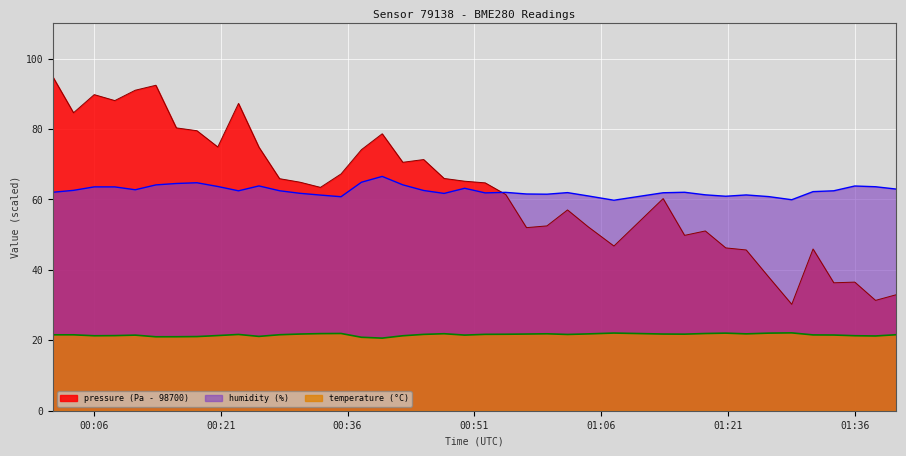

Reading left to right, list all the values displayed in this chart.

pressure: 2023-08-06T00:01:11=94.8	2023-08-06T00:03:37=84.6	2023-08-06T00:06:04=89.8	2023-08-06T00:08:30=88.1	2023-08-06T00:10:55=91.0	2023-08-06T00:13:21=92.4	2023-08-06T00:15:46=80.3	2023-08-06T00:18:12=79.5	2023-08-06T00:20:40=74.9	2023-08-06T00:23:07=87.3	2023-08-06T00:25:32=74.8	2023-08-06T00:27:58=65.9	2023-08-06T00:30:23=64.9	2023-08-06T00:32:48=63.4	2023-08-06T00:35:14=67.2	2023-08-06T00:37:39=74.2	2023-08-06T00:40:06=78.7	2023-08-06T00:42:32=70.6	2023-08-06T00:45:00=71.3	2023-08-06T00:47:25=66.0	2023-08-06T00:49:51=65.2	2023-08-06T00:52:16=64.7	2023-08-06T00:54:42=61.4	2023-08-06T00:57:09=52.0	2023-08-06T00:59:34=52.5	2023-08-06T01:02:00=57.0	2023-08-06T01:04:26=52.2	2023-08-06T01:07:29=46.8	2023-08-06T01:13:18=60.2	2023-08-06T01:15:50=49.8	2023-08-06T01:18:17=51.1	2023-08-06T01:20:42=46.2	2023-08-06T01:23:07=45.7	2023-08-06T01:25:46=38.0	2023-08-06T01:28:30=30.2	2023-08-06T01:31:01=45.9	2023-08-06T01:33:28=36.3	2023-08-06T01:35:57=36.5	2023-08-06T01:38:24=31.3	2023-08-06T01:40:50=32.9
humidity: 2023-08-06T00:01:11=62.0	2023-08-06T00:03:37=62.6	2023-08-06T00:06:04=63.6	2023-08-06T00:08:30=63.6	2023-08-06T00:10:55=62.8	2023-08-06T00:13:21=64.1	2023-08-06T00:15:46=64.5	2023-08-06T00:18:12=64.8	2023-08-06T00:20:40=63.7	2023-08-06T00:23:07=62.5	2023-08-06T00:25:32=63.9	2023-08-06T00:27:58=62.5	2023-08-06T00:30:23=61.8	2023-08-06T00:32:48=61.2	2023-08-06T00:35:14=60.8	2023-08-06T00:37:39=64.9	2023-08-06T00:40:06=66.5	2023-08-06T00:42:32=64.2	2023-08-06T00:45:00=62.5	2023-08-06T00:47:25=61.7	2023-08-06T00:49:51=63.2	2023-08-06T00:52:16=61.9	2023-08-06T00:54:42=62.0	2023-08-06T00:57:09=61.6	2023-08-06T00:59:34=61.5	2023-08-06T01:02:00=62.0	2023-08-06T01:04:26=61.0	2023-08-06T01:07:29=59.8	2023-08-06T01:13:18=61.9	2023-08-06T01:15:50=62.0	2023-08-06T01:18:17=61.3	2023-08-06T01:20:42=60.9	2023-08-06T01:23:07=61.3	2023-08-06T01:25:46=60.8	2023-08-06T01:28:30=59.9	2023-08-06T01:31:01=62.2	2023-08-06T01:33:28=62.5	2023-08-06T01:35:57=63.8	2023-08-06T01:38:24=63.6	2023-08-06T01:40:50=63.0
temperature: 2023-08-06T00:01:11=21.6	2023-08-06T00:03:37=21.6	2023-08-06T00:06:04=21.3	2023-08-06T00:08:30=21.3	2023-08-06T00:10:55=21.5	2023-08-06T00:13:21=21.0	2023-08-06T00:15:46=21.0	2023-08-06T00:18:12=21.1	2023-08-06T00:20:40=21.4	2023-08-06T00:23:07=21.7	2023-08-06T00:25:32=21.1	2023-08-06T00:27:58=21.6	2023-08-06T00:30:23=21.8	2023-08-06T00:32:48=21.9	2023-08-06T00:35:14=21.9	2023-08-06T00:37:39=20.9	2023-08-06T00:40:06=20.6	2023-08-06T00:42:32=21.3	2023-08-06T00:45:00=21.7	2023-08-06T00:47:25=21.9	2023-08-06T00:49:51=21.5	2023-08-06T00:52:16=21.7	2023-08-06T00:54:42=21.7	2023-08-06T00:57:09=21.8	2023-08-06T00:59:34=21.9	2023-08-06T01:02:00=21.7	2023-08-06T01:04:26=21.8	2023-08-06T01:07:29=22.1	2023-08-06T01:13:18=21.8	2023-08-06T01:15:50=21.8	2023-08-06T01:18:17=21.9	2023-08-06T01:20:42=22.0	2023-08-06T01:23:07=21.8	2023-08-06T01:25:46=22.0	2023-08-06T01:28:30=22.1	2023-08-06T01:31:01=21.5	2023-08-06T01:33:28=21.5	2023-08-06T01:35:57=21.3	2023-08-06T01:38:24=21.2	2023-08-06T01:40:50=21.6